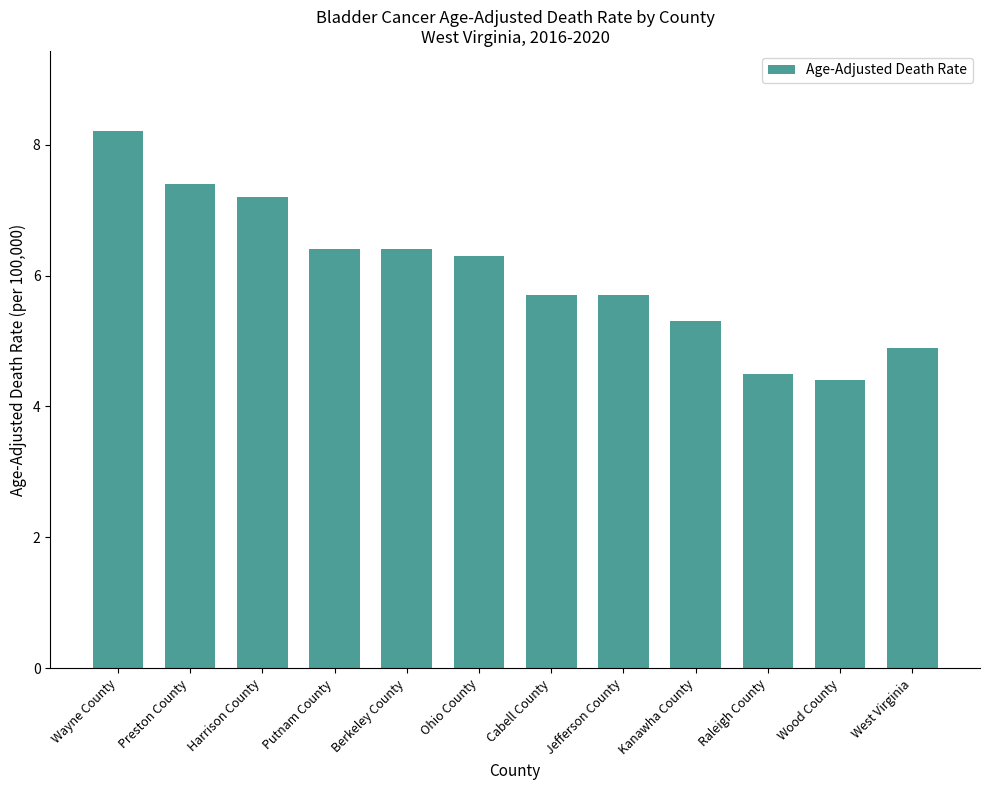

What is the greatest value displayed?

8.2